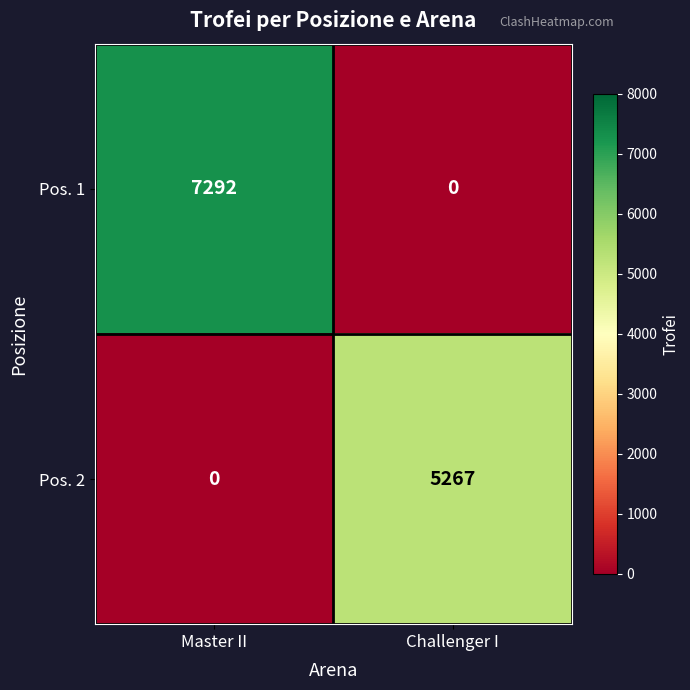

How many distinct data groups are displayed?

2